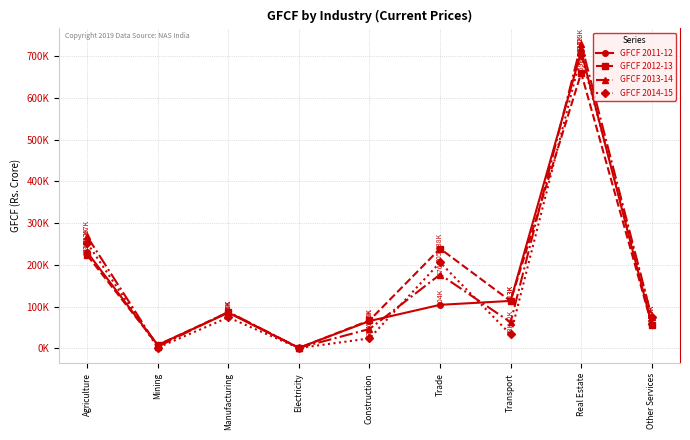

What is the difference between the maximum and minimum values in the GFCF 2011-12 series?

709865